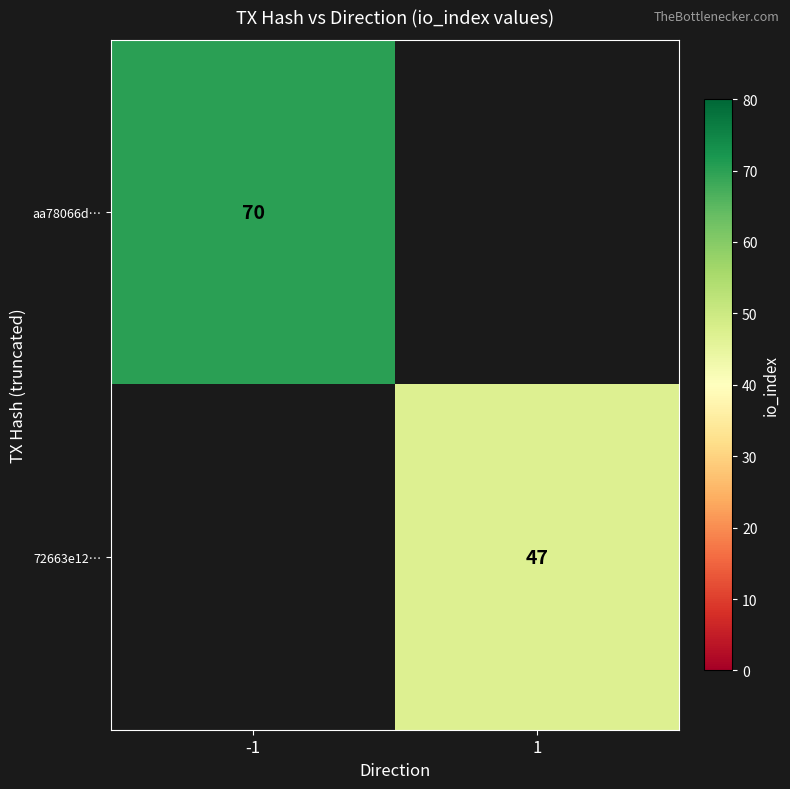

What is the maximum value shown in the chart?

70.0